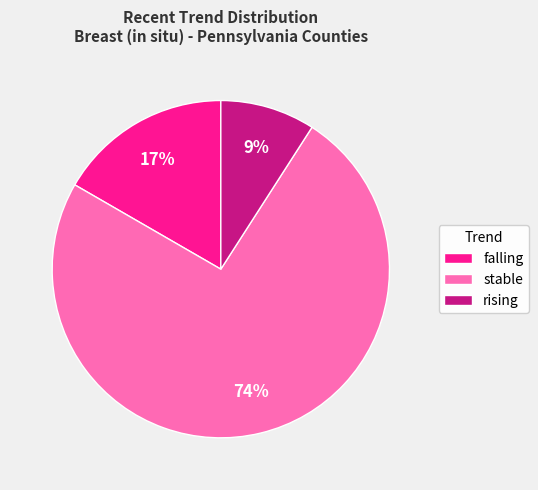

The falling slice represents 41% of the pie. True or false?

False